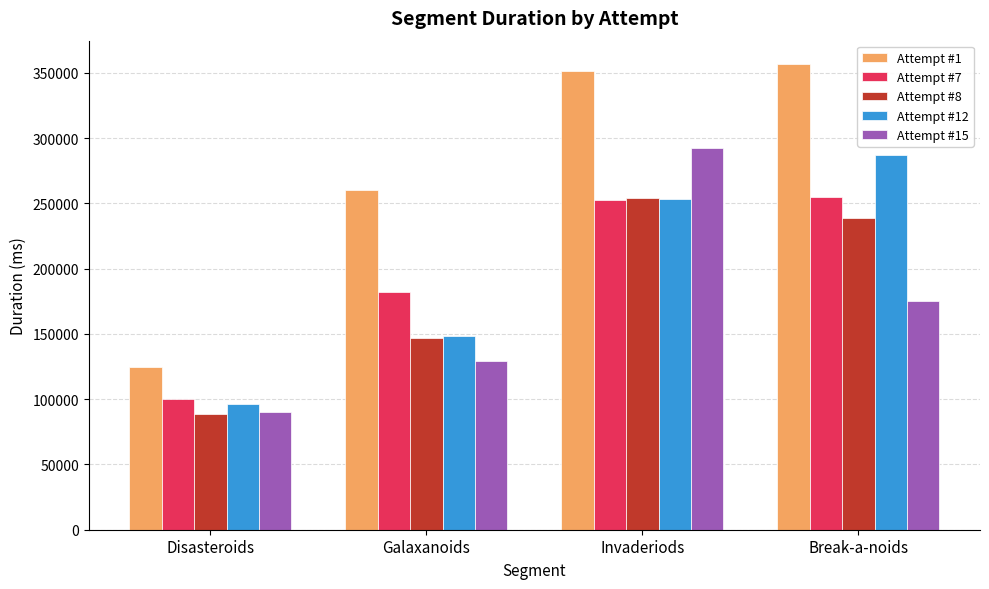

What is the total value across all series at Disasteroids?

499359